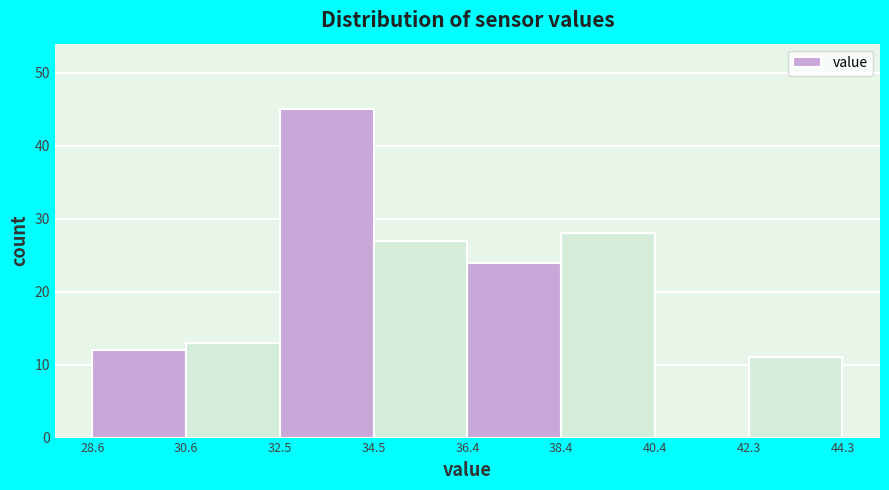

Which range on the x-axis has the tallest bar?

32.5 to 34.5